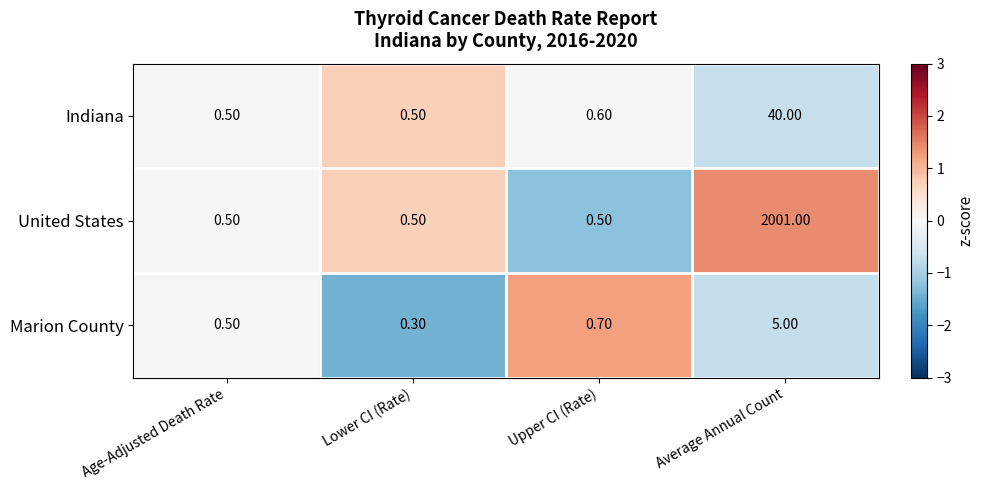

What is the average value of the Marion County series?

1.6